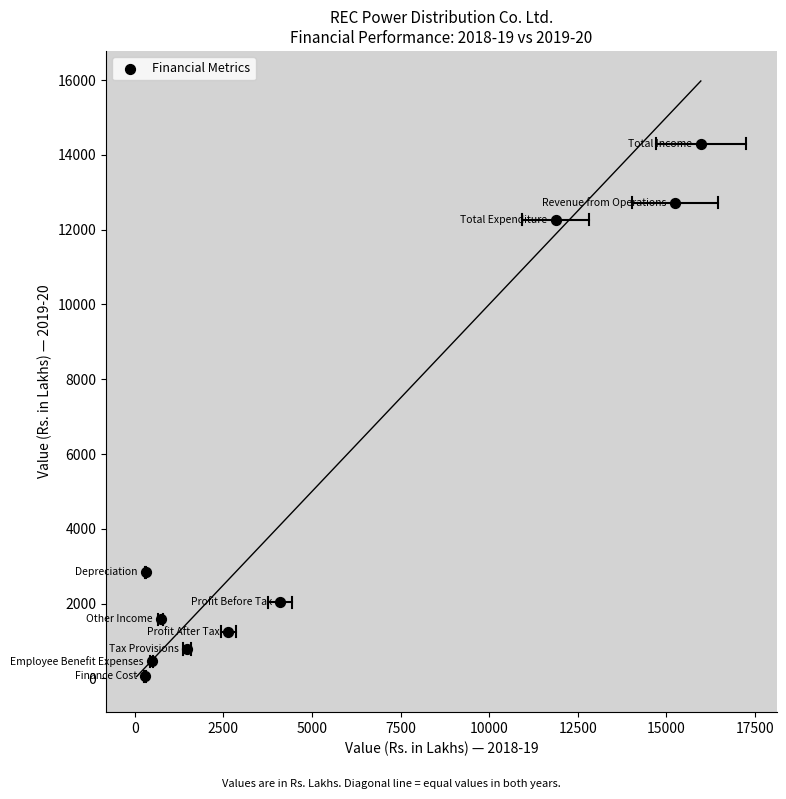

What Y value in the scatter plot is closest to 7176?

2834